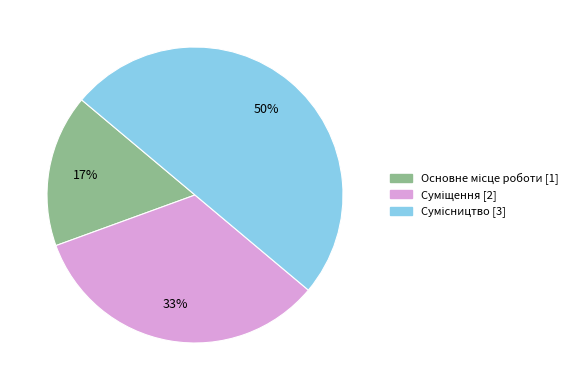

To the nearest percent, what is the average slice percentage?

33%